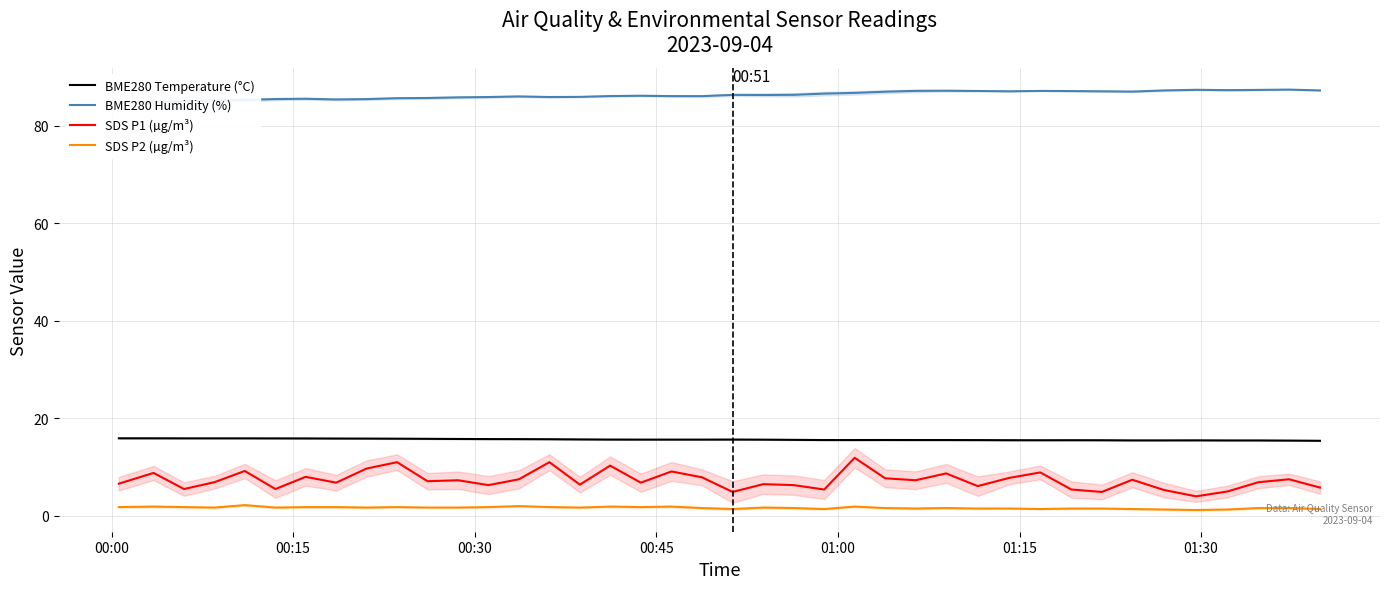

Reading left to right, list all the values displayed in this chart.

BME280 Temperature (°C): 15.9	15.9	15.9	15.9	15.9	15.9	15.9	15.8	15.8	15.8	15.8	15.8	15.7	15.7	15.7	15.7	15.6	15.6	15.6	15.6	15.6	15.6	15.6	15.5	15.5	15.6	15.5	15.5	15.5	15.5	15.5	15.5	15.5	15.5	15.5	15.5	15.5	15.5	15.4	15.4
BME280 Humidity (%): 84.7	84.8	85.0	85.1	85.3	85.4	85.5	85.4	85.4	85.6	85.7	85.8	85.9	86.0	85.9	85.9	86.1	86.1	86.0	86.0	86.3	86.3	86.3	86.6	86.7	87.0	87.1	87.2	87.1	87.0	87.1	87.1	87.0	87.0	87.2	87.3	87.3	87.3	87.4	87.2
SDS P1 (µg/m³): 6.6	8.8	5.5	6.9	9.2	5.5	8.0	6.8	9.7	11.0	7.1	7.3	6.3	7.5	11.0	6.4	10.3	6.8	9.1	7.9	4.9	6.5	6.3	5.4	11.9	7.7	7.3	8.7	6.1	7.8	8.9	5.4	4.9	7.4	5.3	4.0	5.0	6.9	7.5	5.8
SDS P2 (µg/m³): 1.8	1.9	1.8	1.7	2.2	1.7	1.8	1.8	1.7	1.8	1.7	1.7	1.8	2.0	1.8	1.7	1.9	1.8	1.9	1.6	1.4	1.7	1.6	1.4	1.9	1.6	1.5	1.6	1.5	1.5	1.4	1.5	1.5	1.4	1.3	1.2	1.3	1.6	1.6	1.4